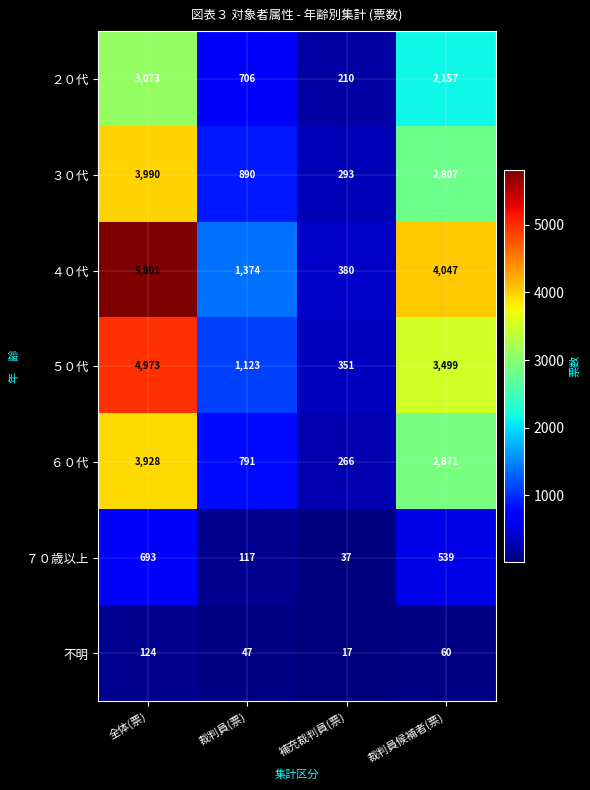

What is the difference between the second highest and second lowest values in the 不明 series?

13